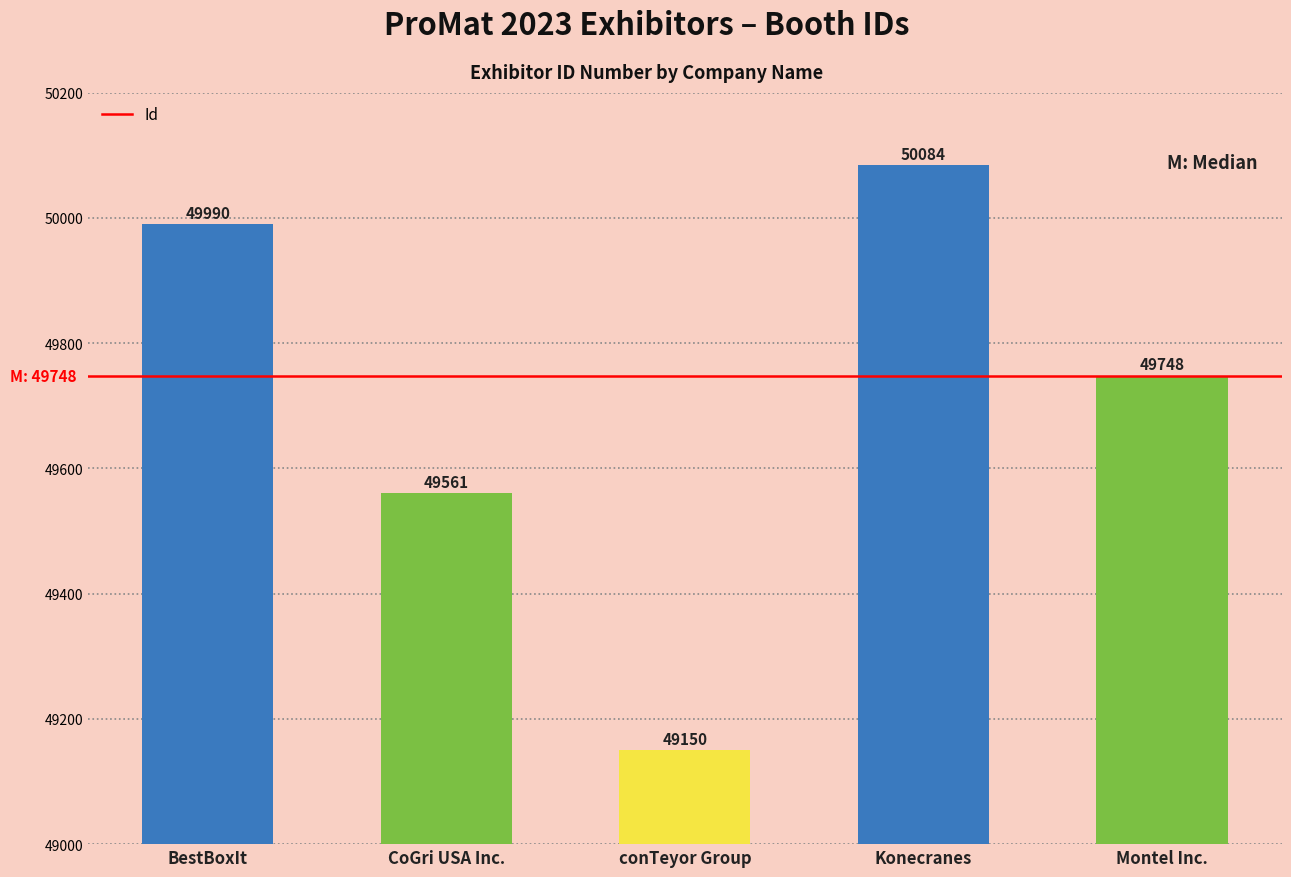

Are the bars grouped side by side (vs. stacked)?

No